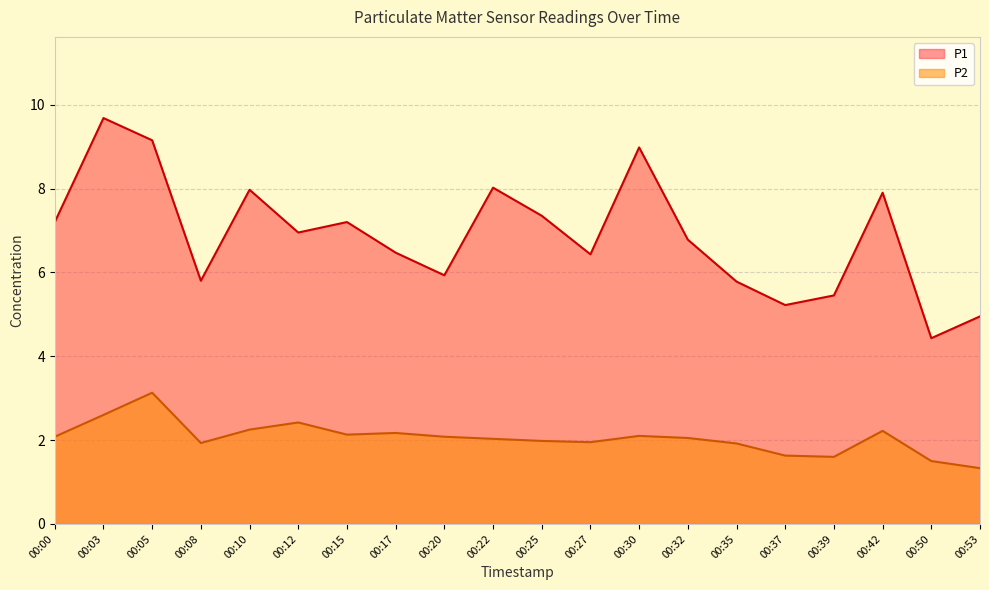

What is the spread (max minus min) of values at 00:27?

4.5